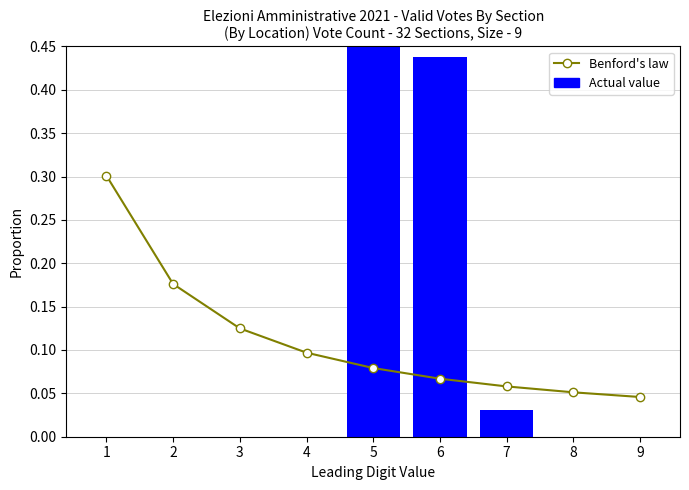

What is the sum of all Benford's law values?

1.0